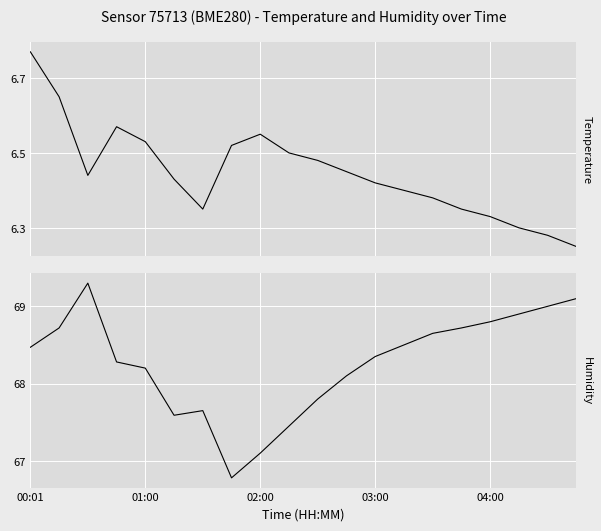

The temperature series shows 10.6 at 10. True or false?

False